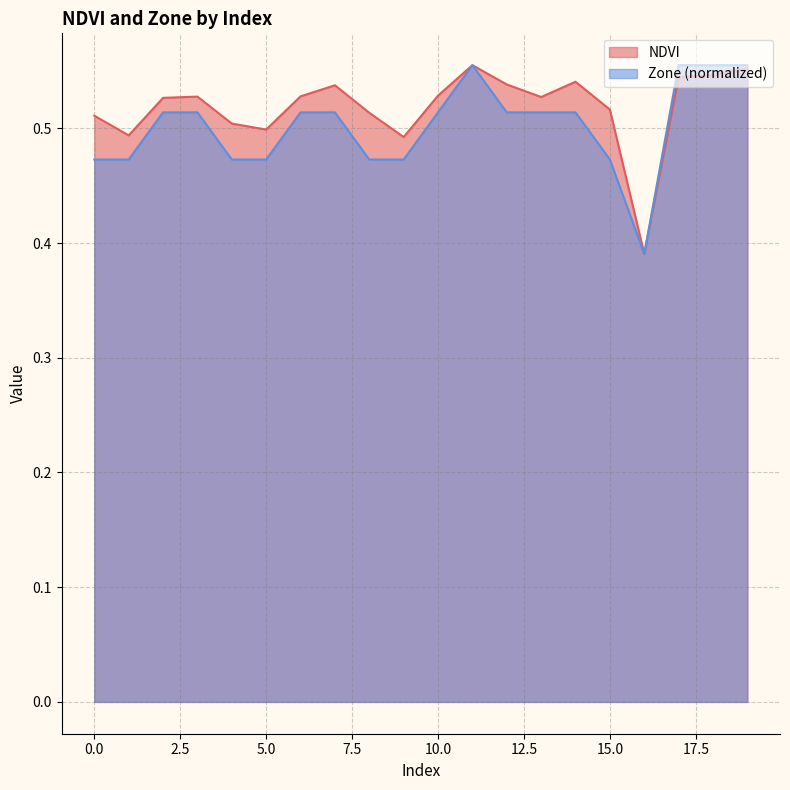

Where is the first local maximum for NDVI?

3